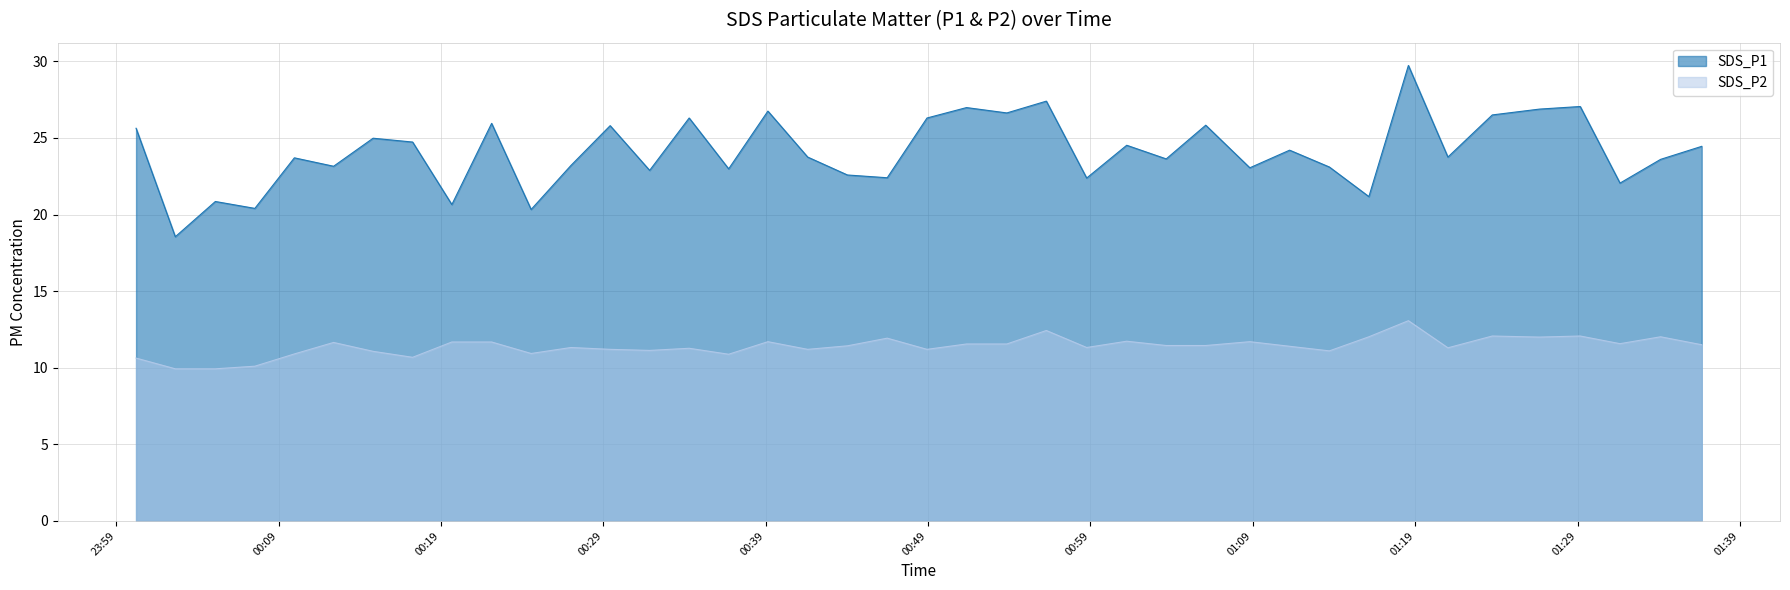

True or false: SDS_P2 and SDS_P1 cross at least once.

False